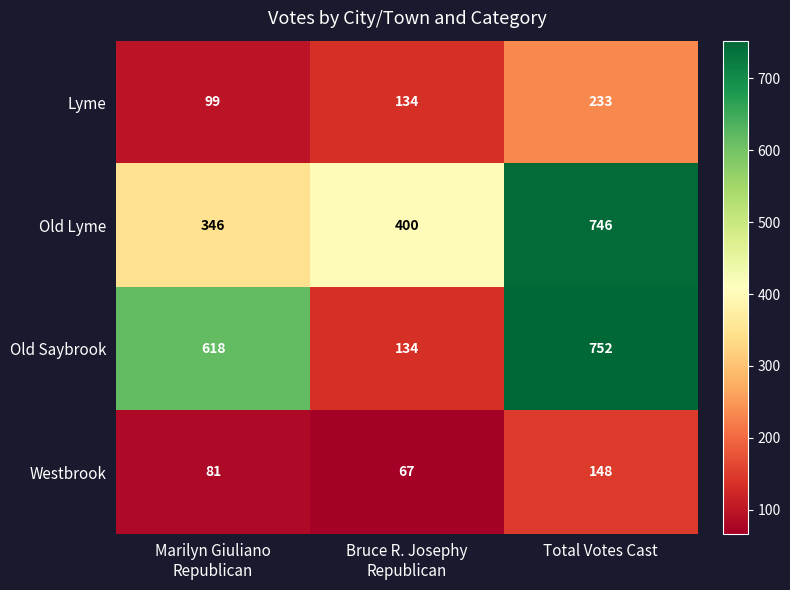

What is the minimum value shown in the chart?

67